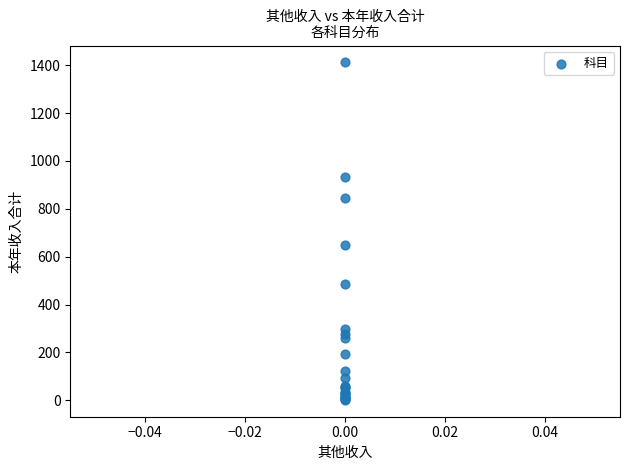

What Y value in the scatter plot is closest to 706?

650.6